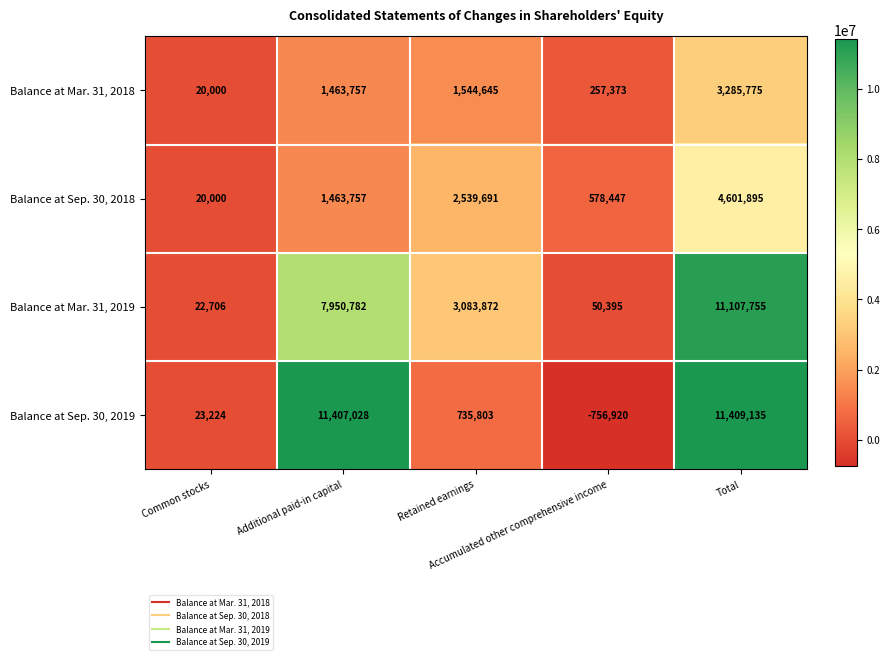

How many distinct data groups are displayed?

4